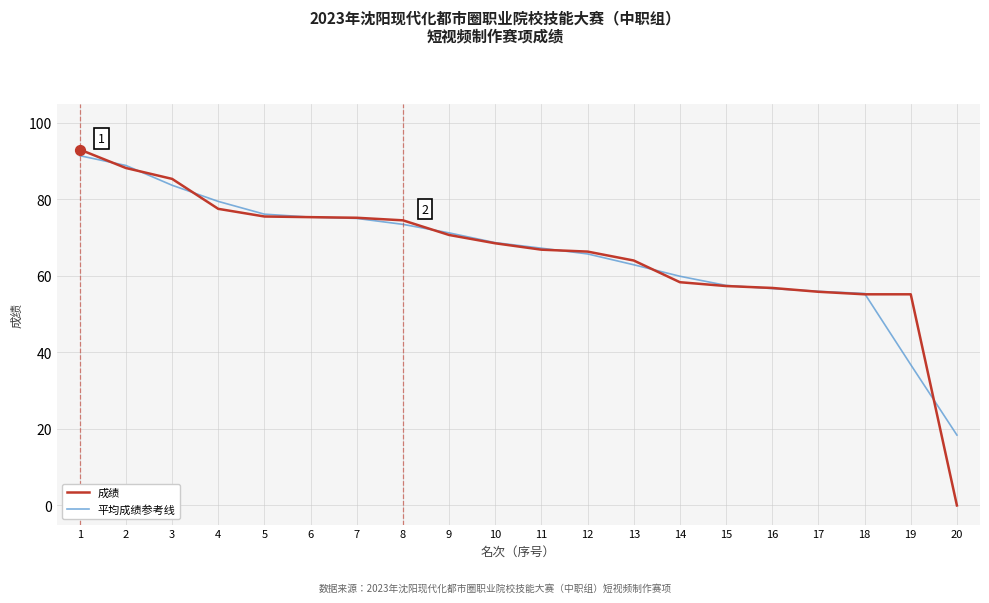

Which series has the largest range (max minus min)?

成绩